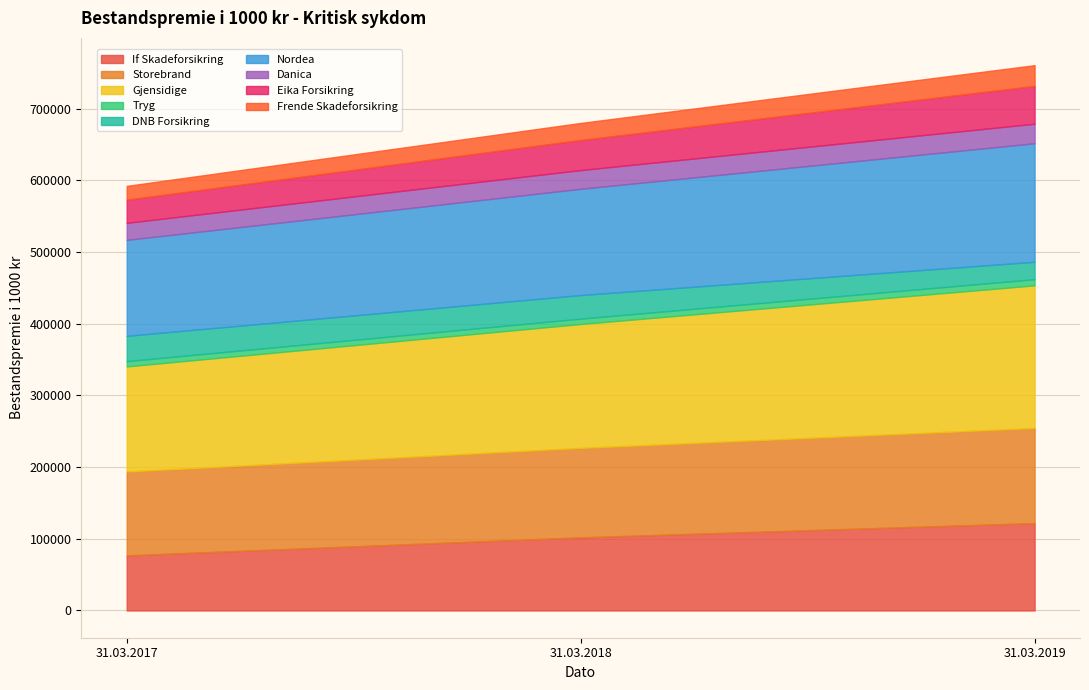

What is the minimum value for If Skadeforsikring?

76826